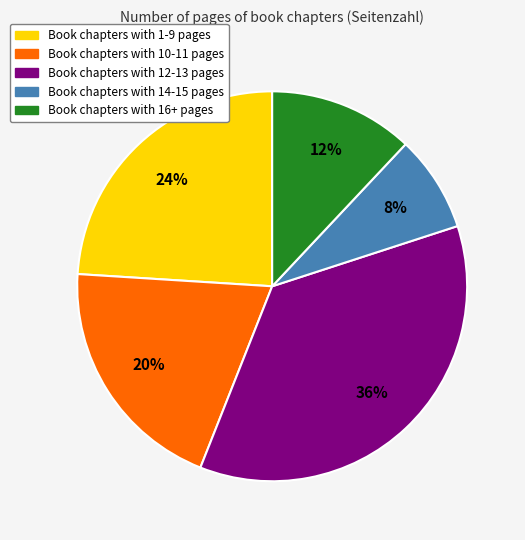

To the nearest percent, what is the difference between the largest and smallest slice percentages?

28%